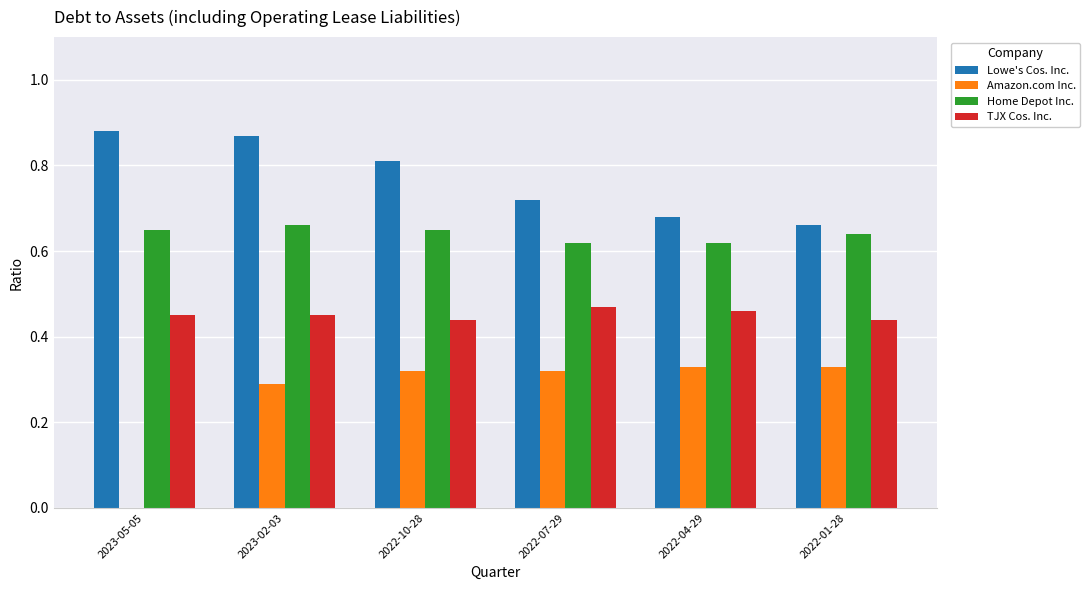

Which category has the highest value across all series?

2023-05-05